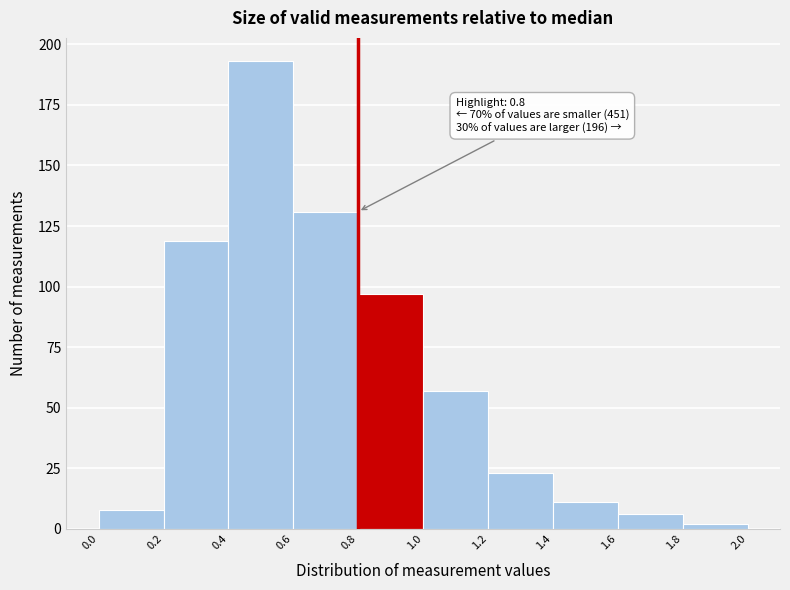

Over which range of the x-axis is the bar tallest?

0.4 to 0.6